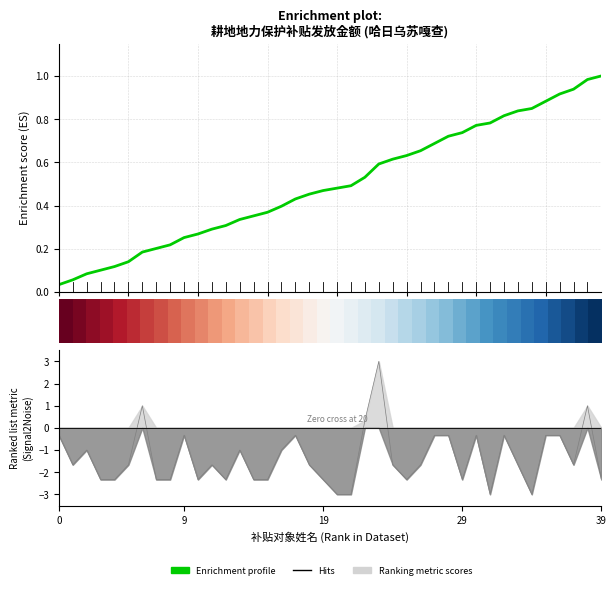

What is the difference between the second highest and second lowest values in the Enrichment profile series?

0.9